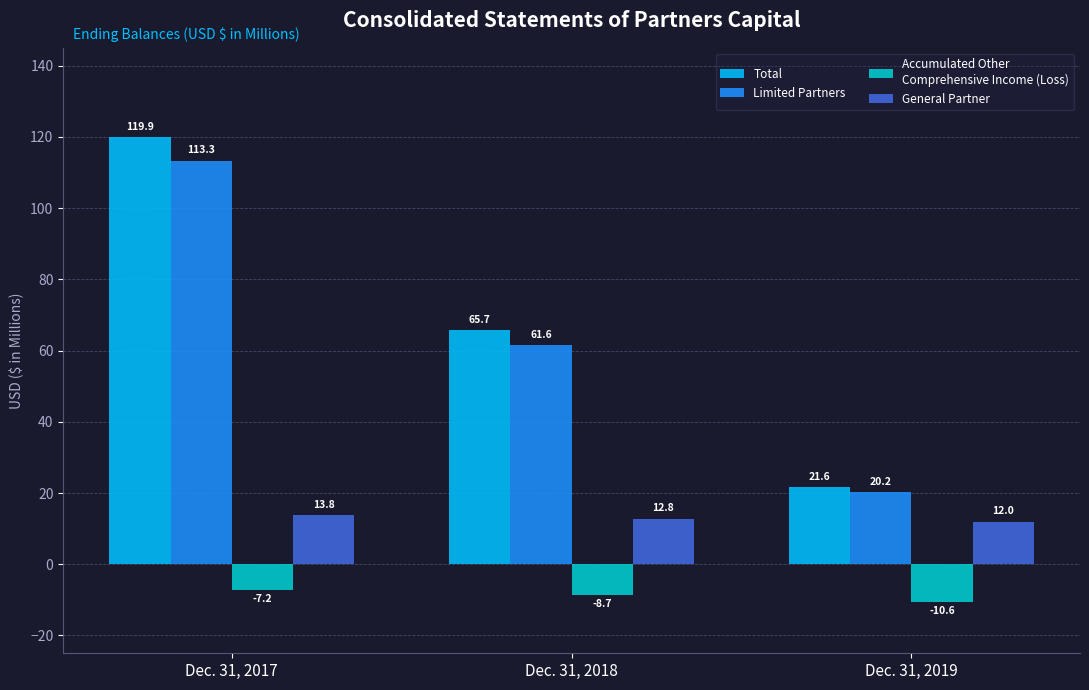

Does the chart contain any negative values?

Yes